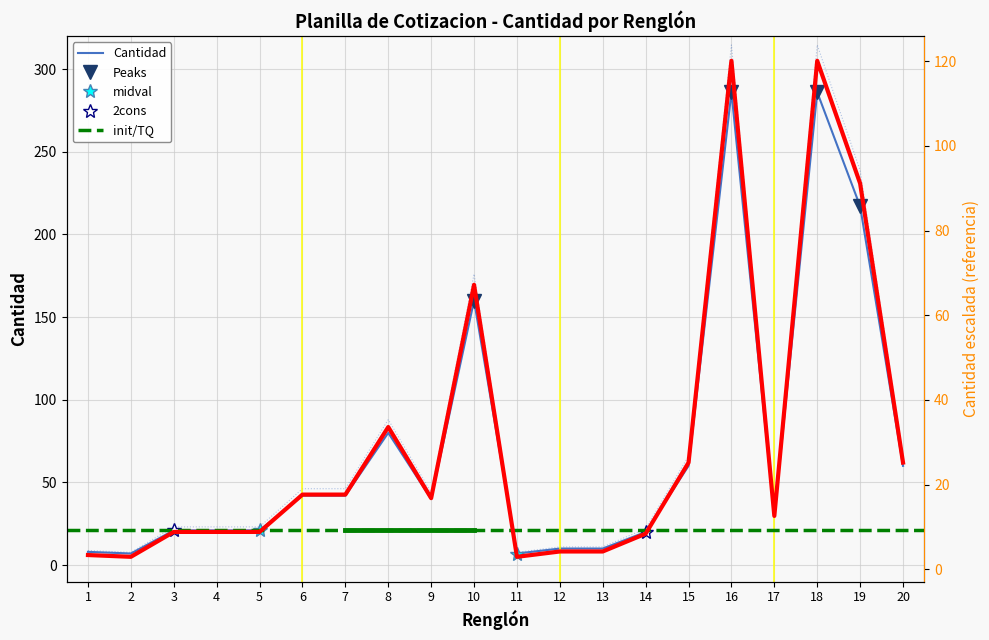

What is the difference between the maximum and second lowest values?

279